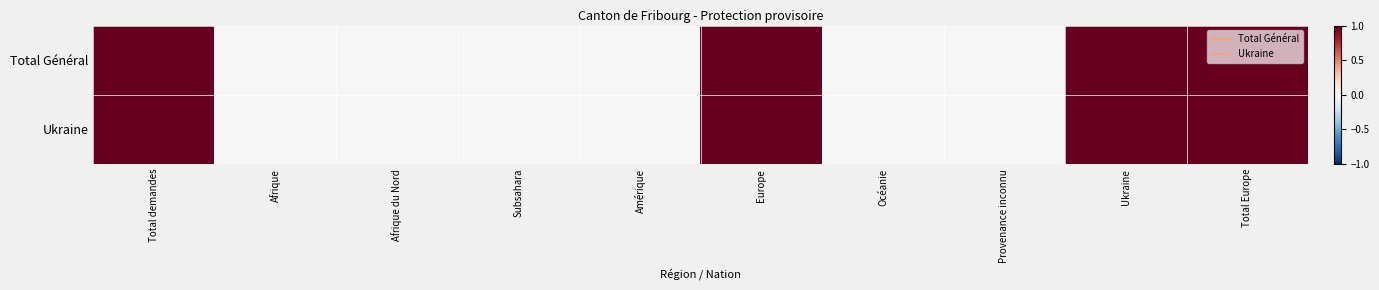

At Amérique, list the series in order from smallest to largest.

Total Général, Ukraine